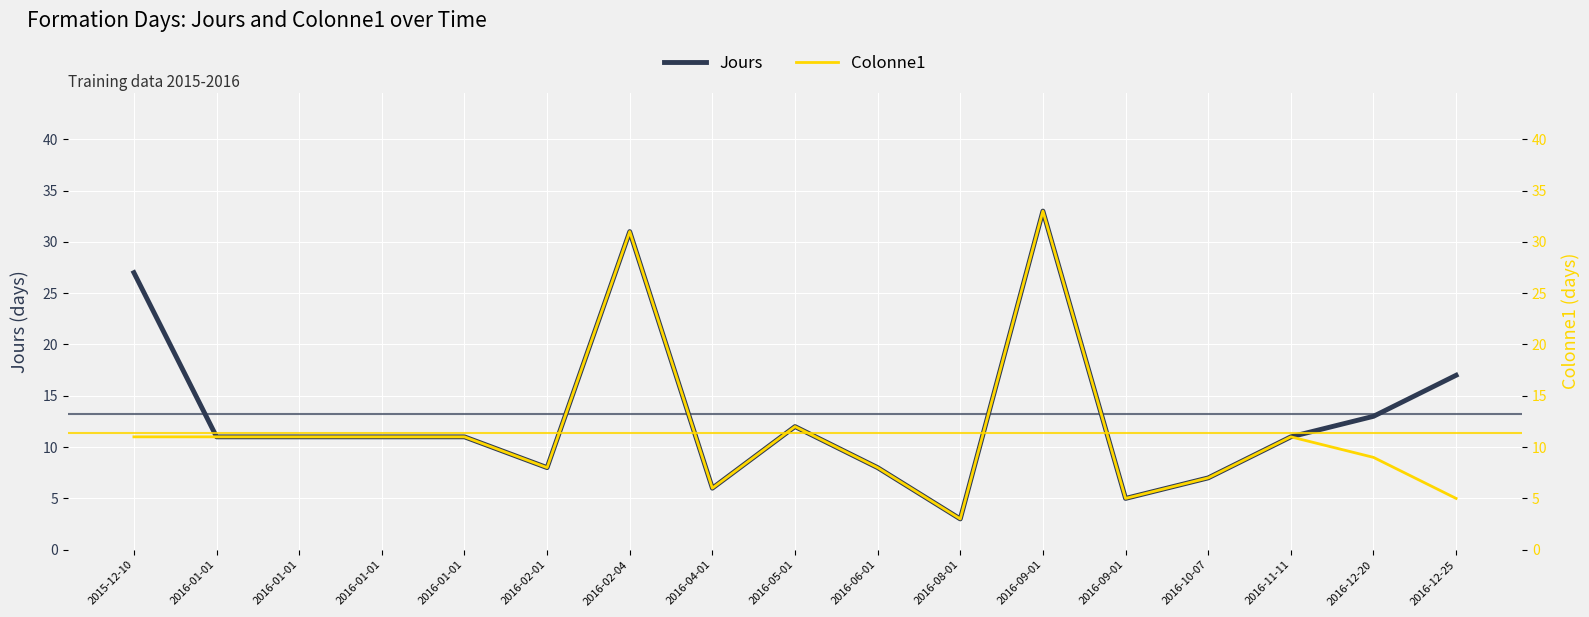

What is the label of the 9th point from the left?

2016-05-01